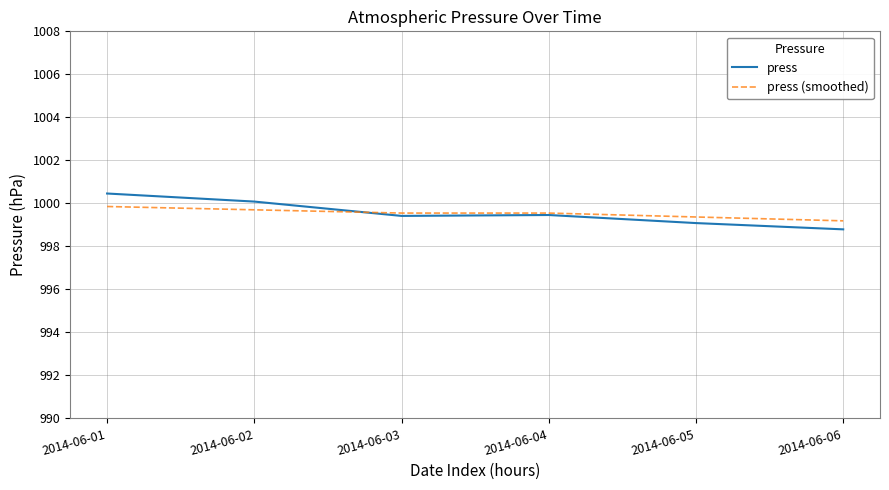

True or false: press (smoothed) has a value of 999.4 at 2014-06-05.

True